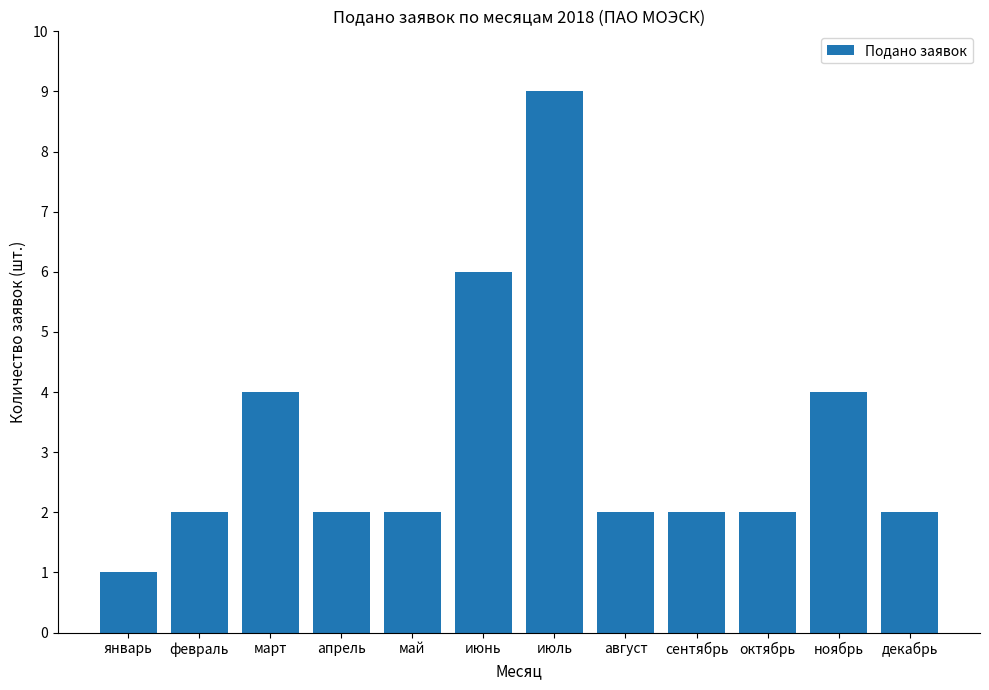

What is the difference between the maximum and second lowest values?

7